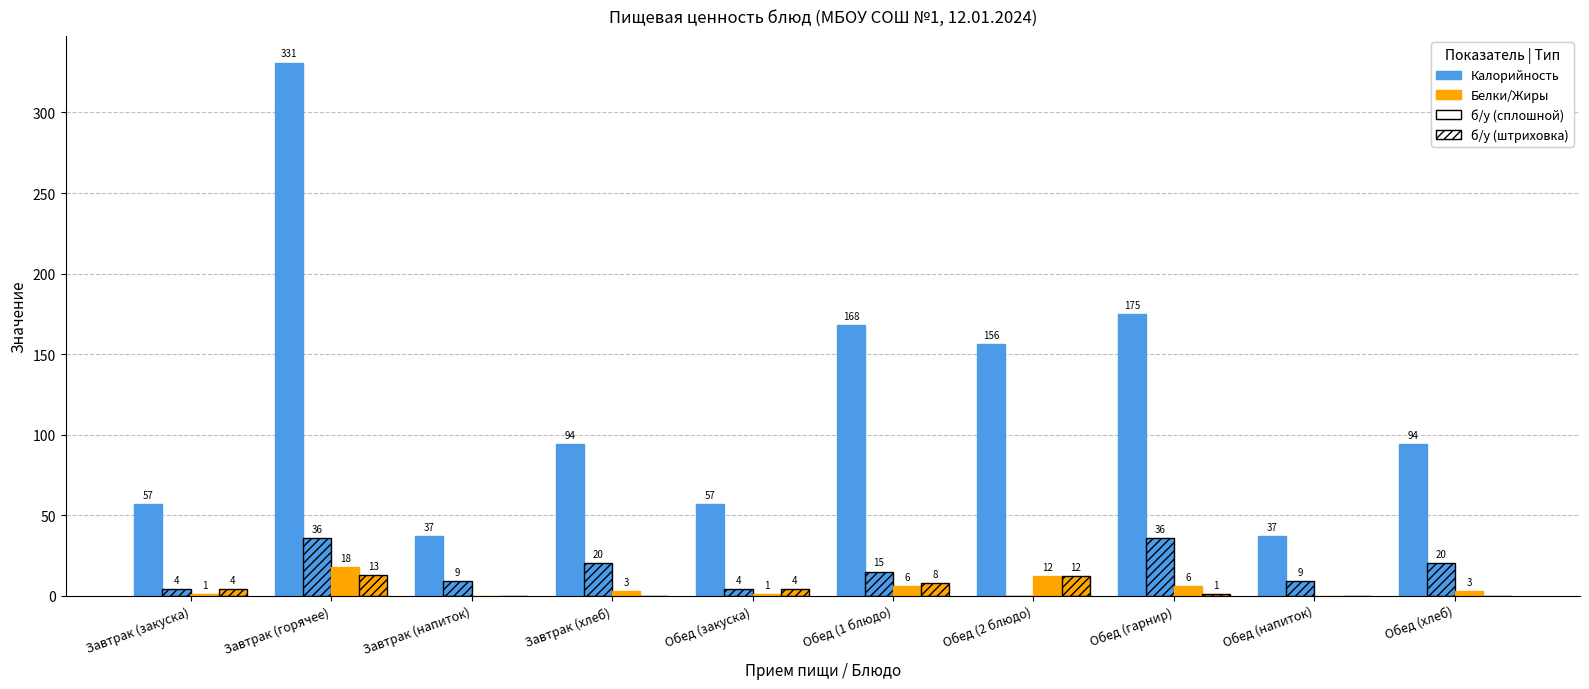

What is the difference between the highest and lowest values at Обед (закуска)?

56